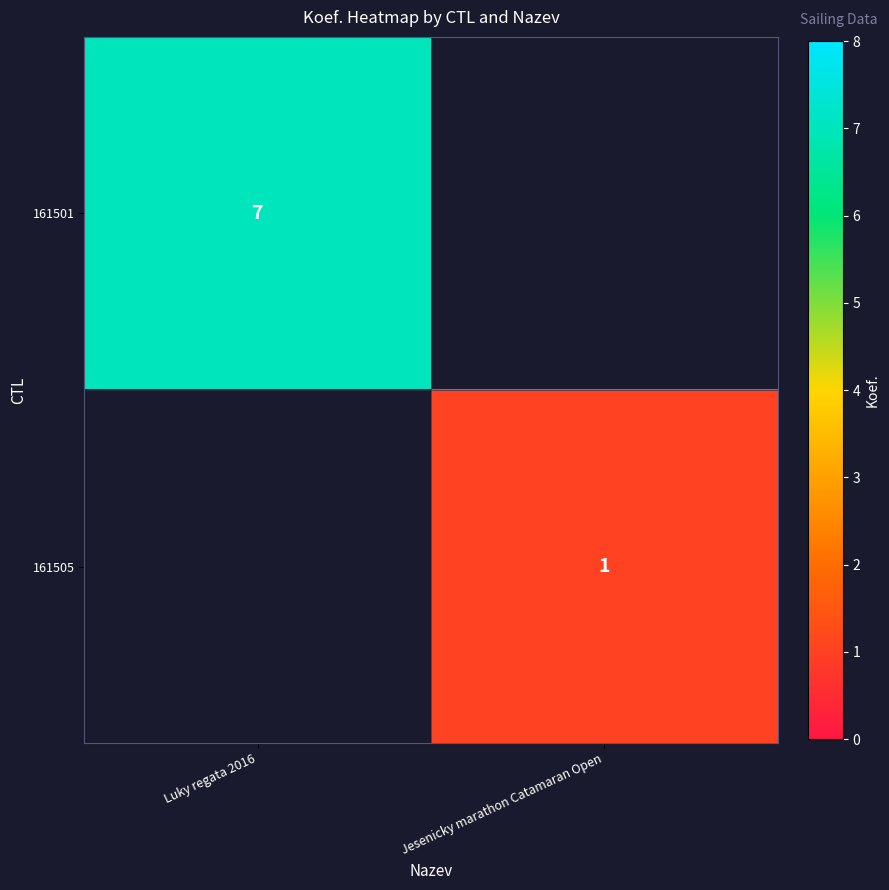

True or false: 161501 has a value of 3 at Luky regata 2016.

False